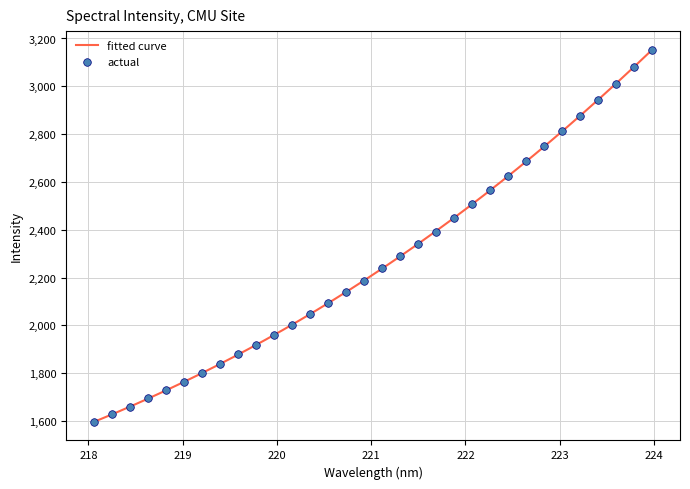

What is the minimum value for fitted curve?

1596.9